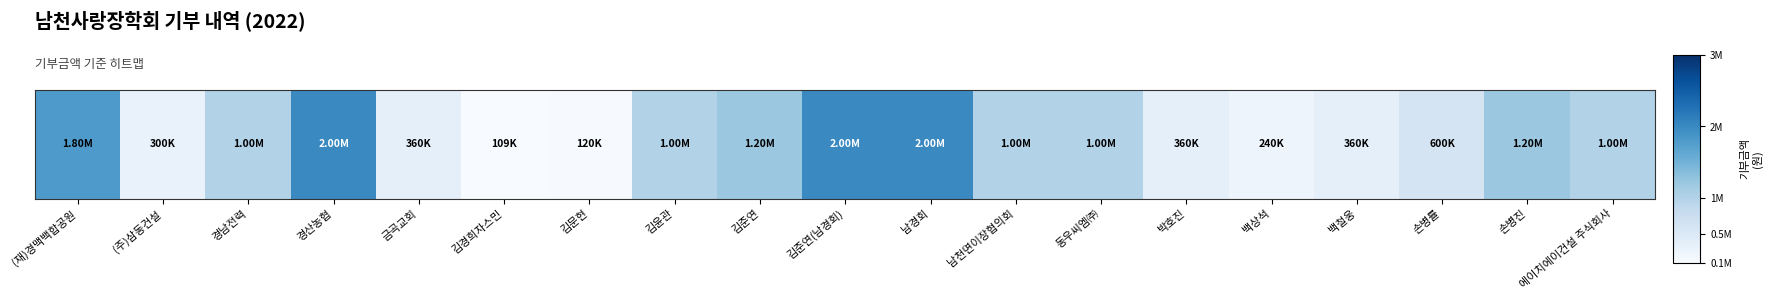

Which has a higher value, 경산농협 or 김준연?

경산농협